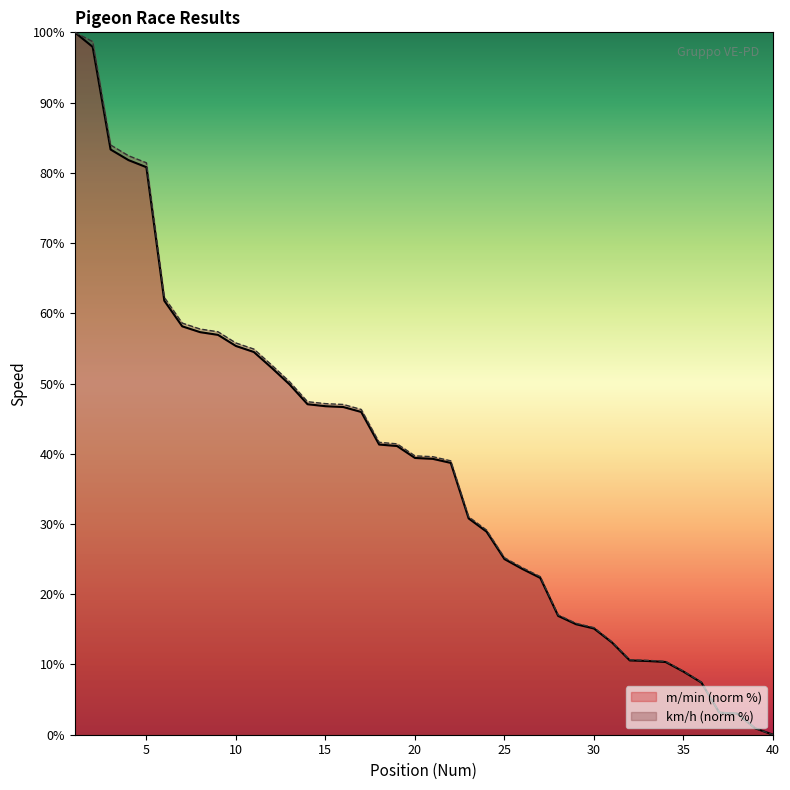

What is the approximate value of km/h at 25?

25.2